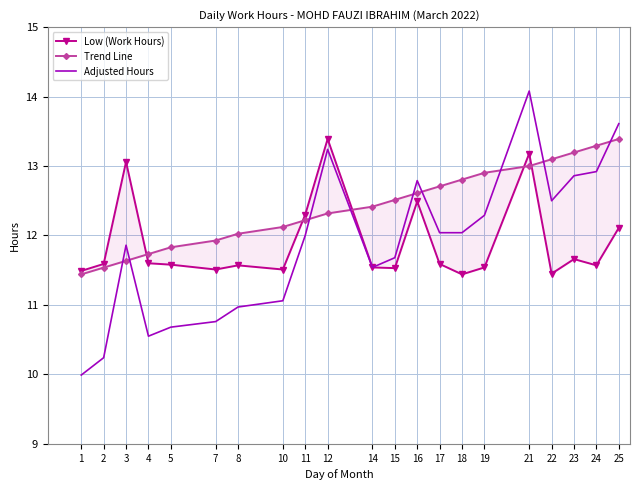

Which series has the largest range (max minus min)?

Adjusted Hours